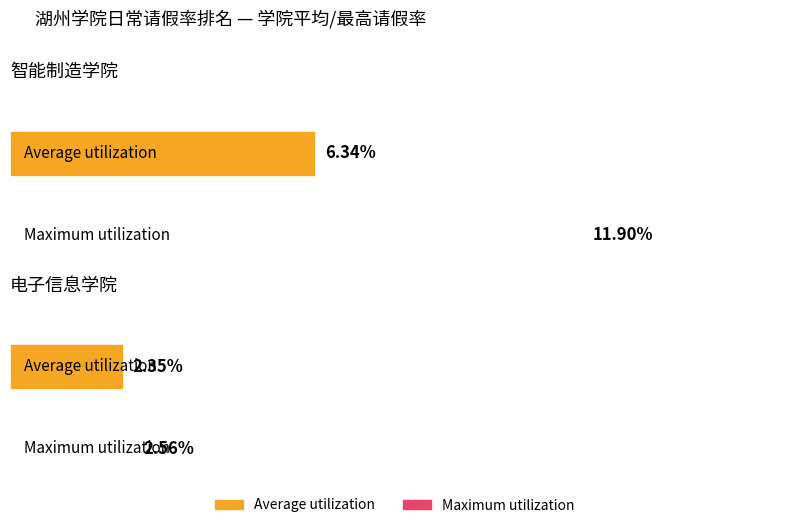

What is the label of the 2nd bar from the left?

电子信息学院